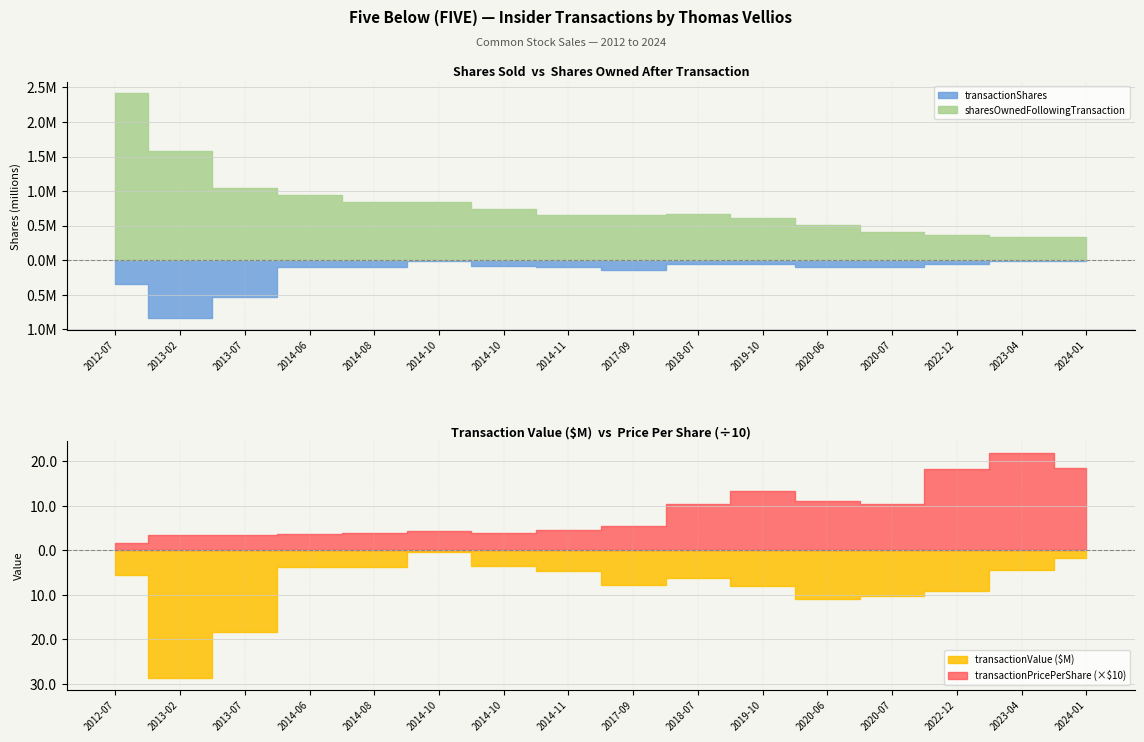

Which category has the highest value in the transactionShares series?

2013-02-04